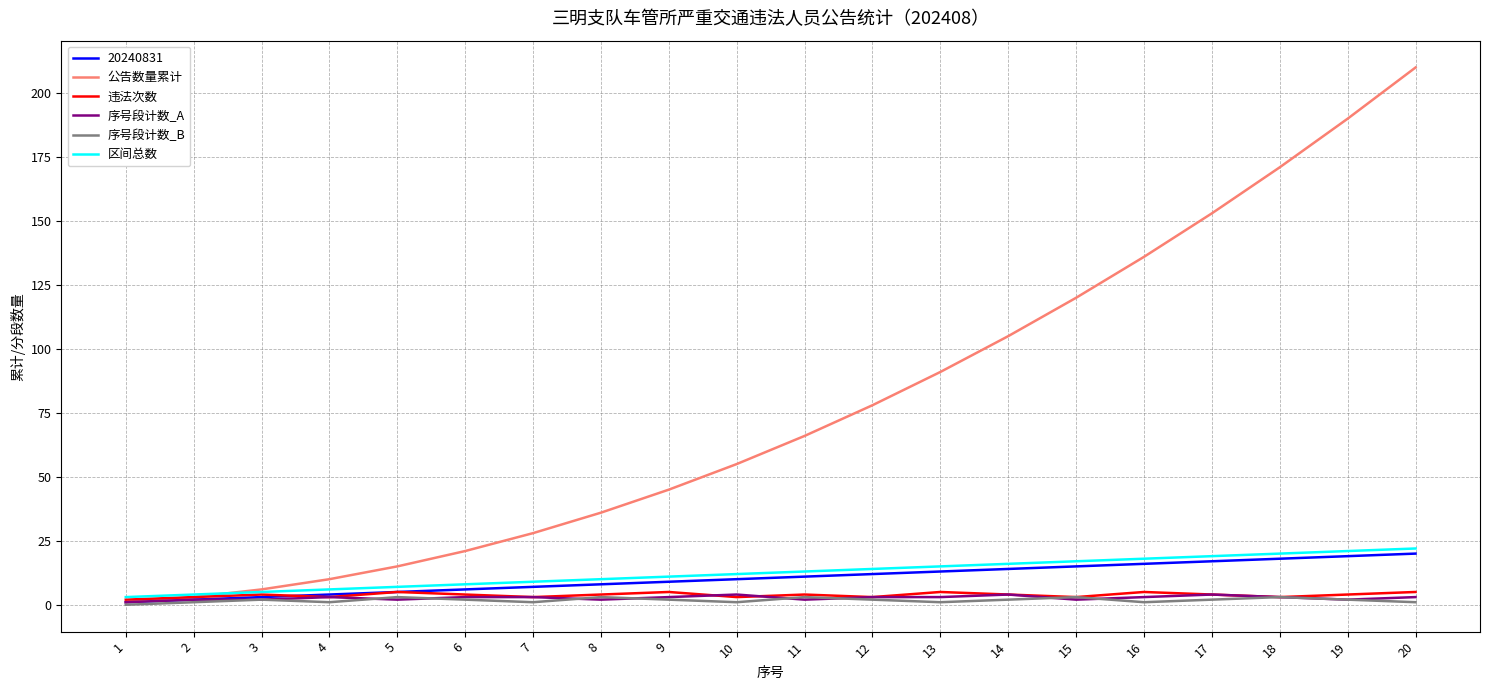

Which series has the largest total across all categories?

公告数量累计